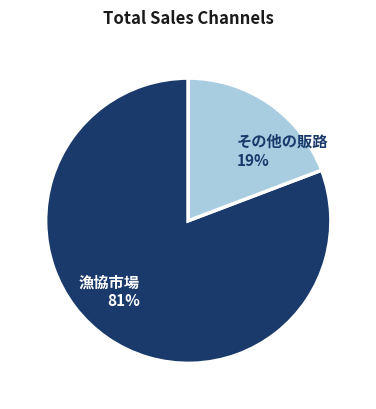

Is there any slice that represents more than half of the pie?

Yes